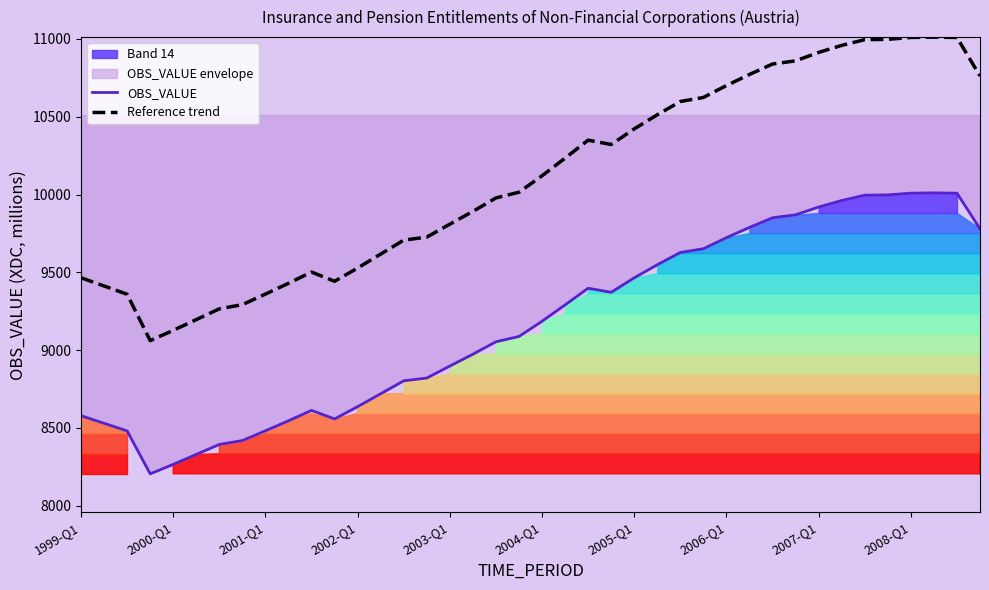

What is the difference between the maximum and minimum values in the Reference trend series?

1950.5